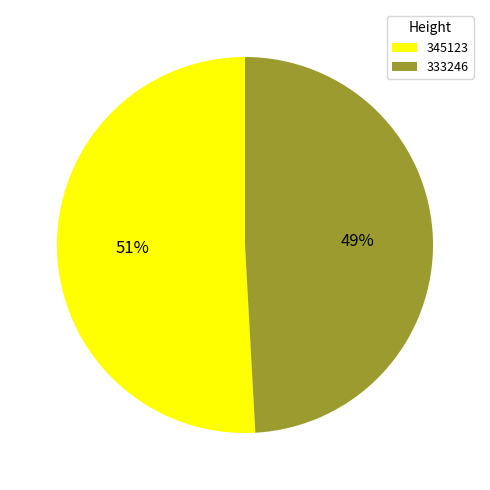

Rank the categories by value from highest to lowest.

345123, 333246